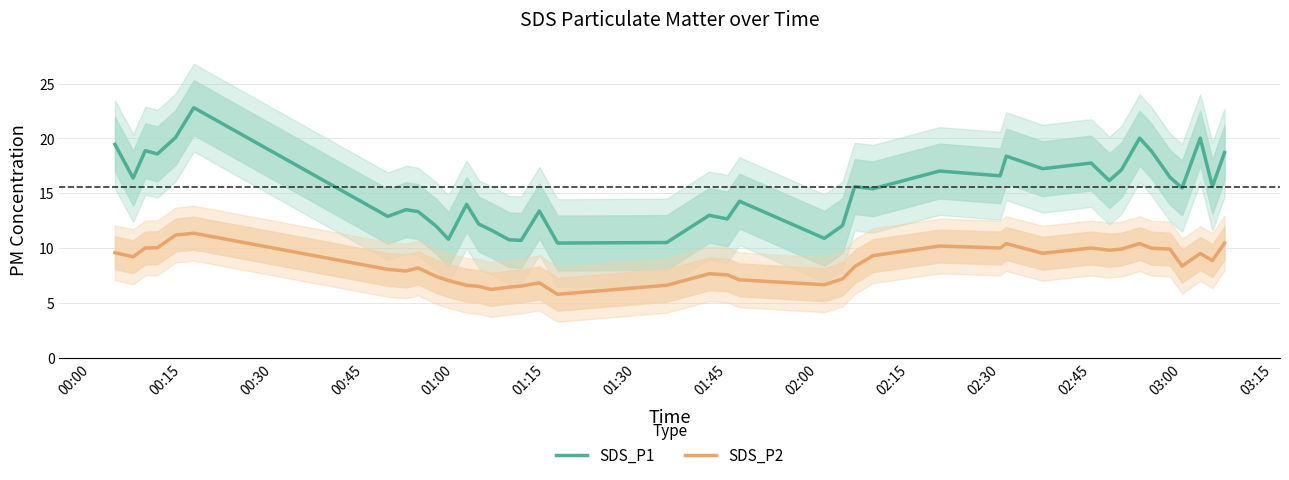

What is the maximum value for SDS_P1?

22.8